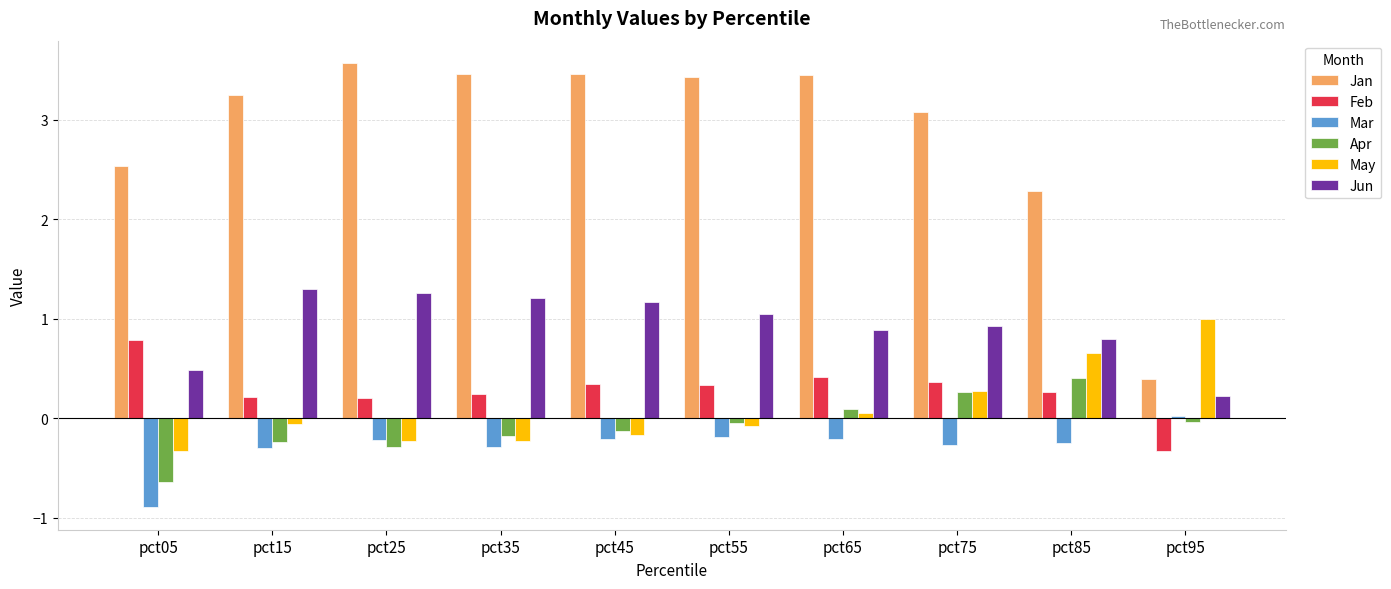

What is the difference between the May values at pct15 and pct25?

0.2